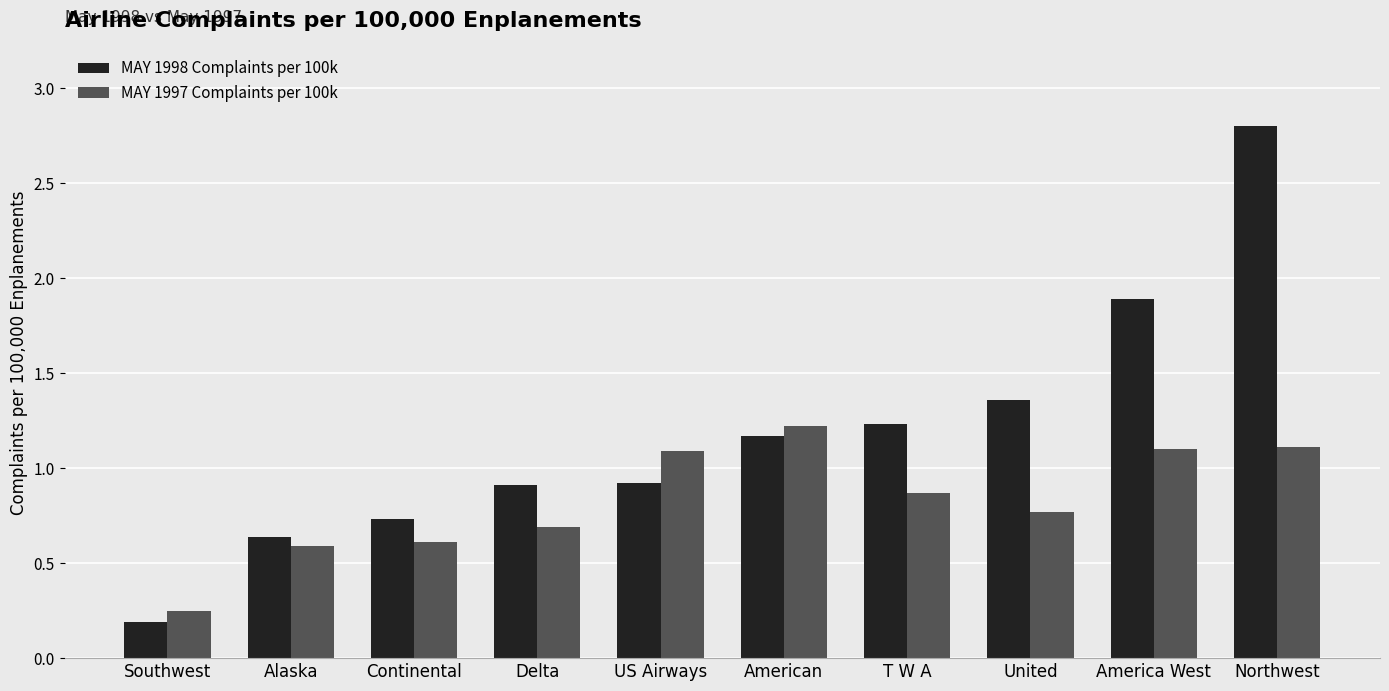

Which series has the largest range (max minus min)?

MAY 1998 Complaints per 100k